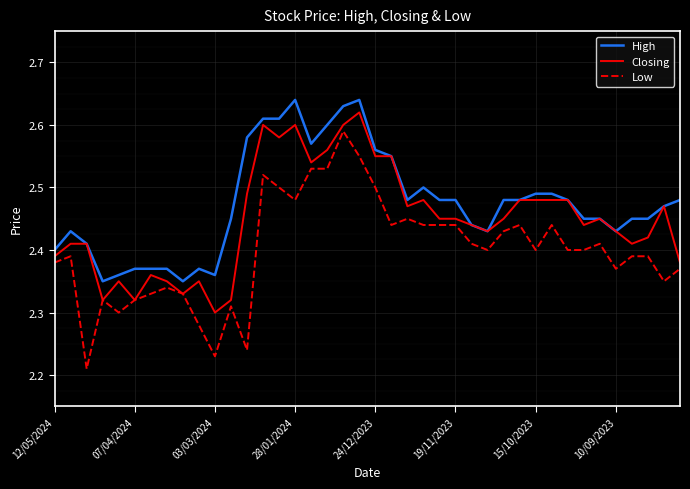

True or false: High and Low intersect in this chart.

False